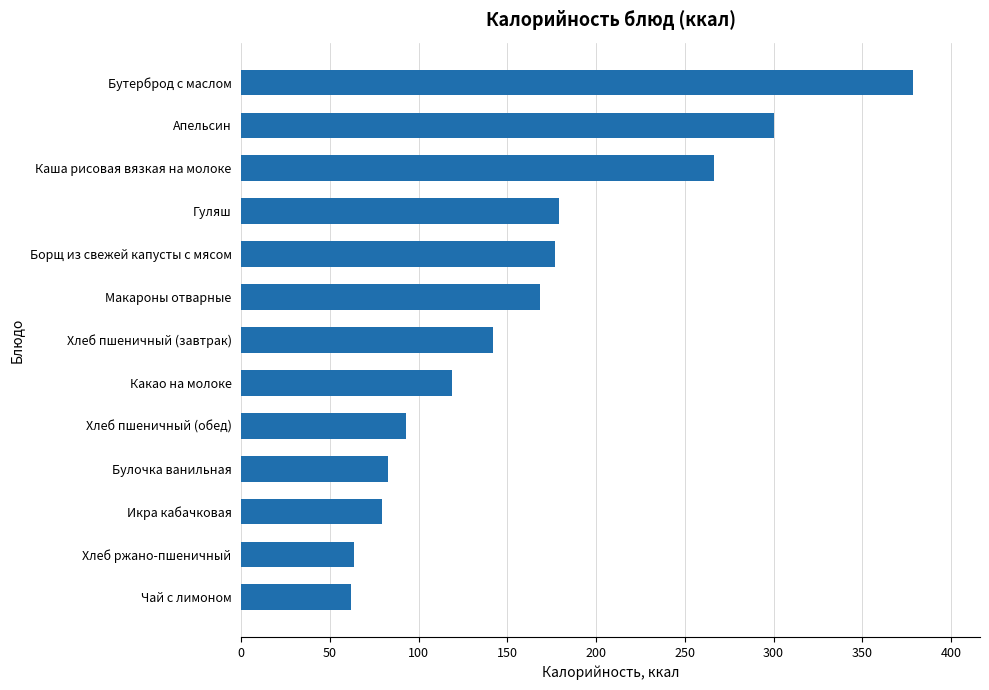

What is the difference between the second highest and minimum values?

238.0